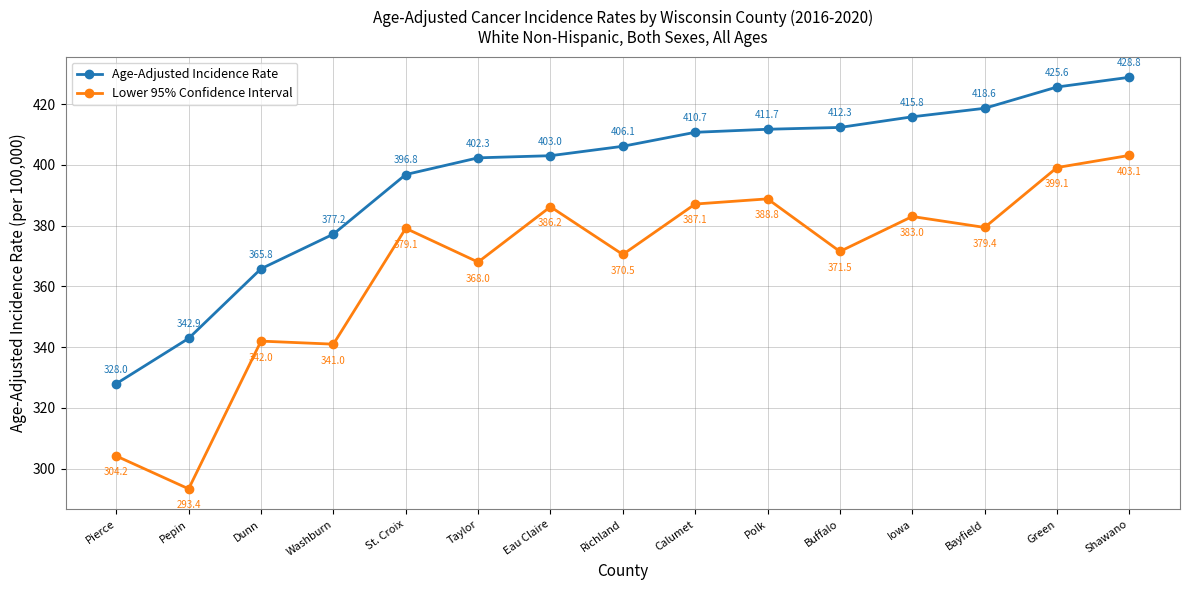

What is the difference between the maximum and minimum values in the Lower 95% Confidence Interval series?

109.7